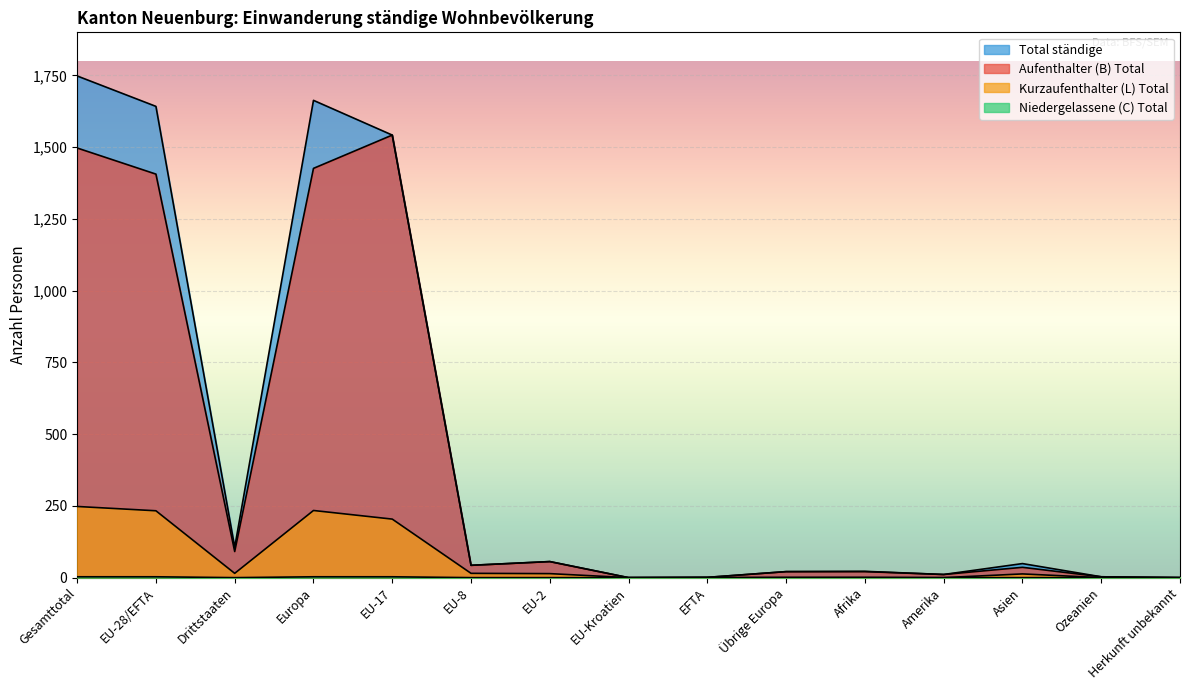

In Aufenthalter (B) Total, how many points are lower than both neighbors (excluding endpoints)?

4